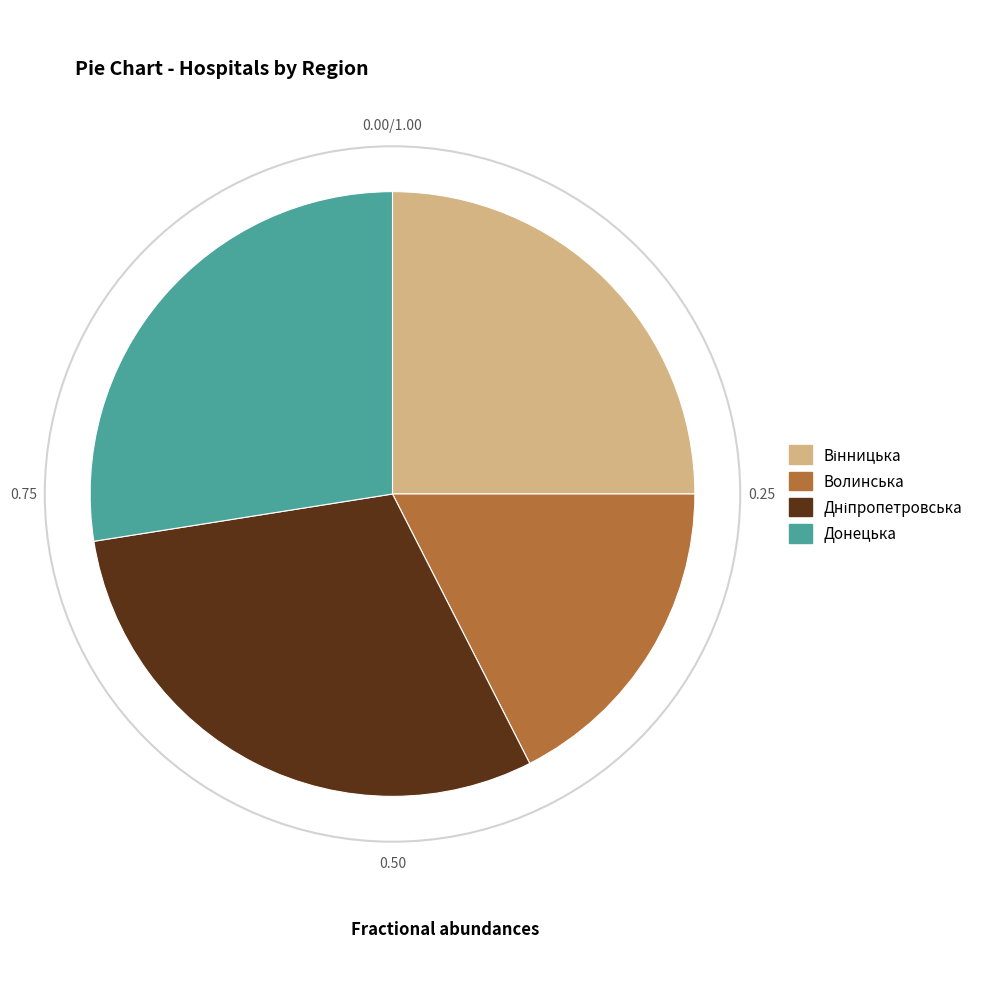

How many segments does this pie chart have?

4